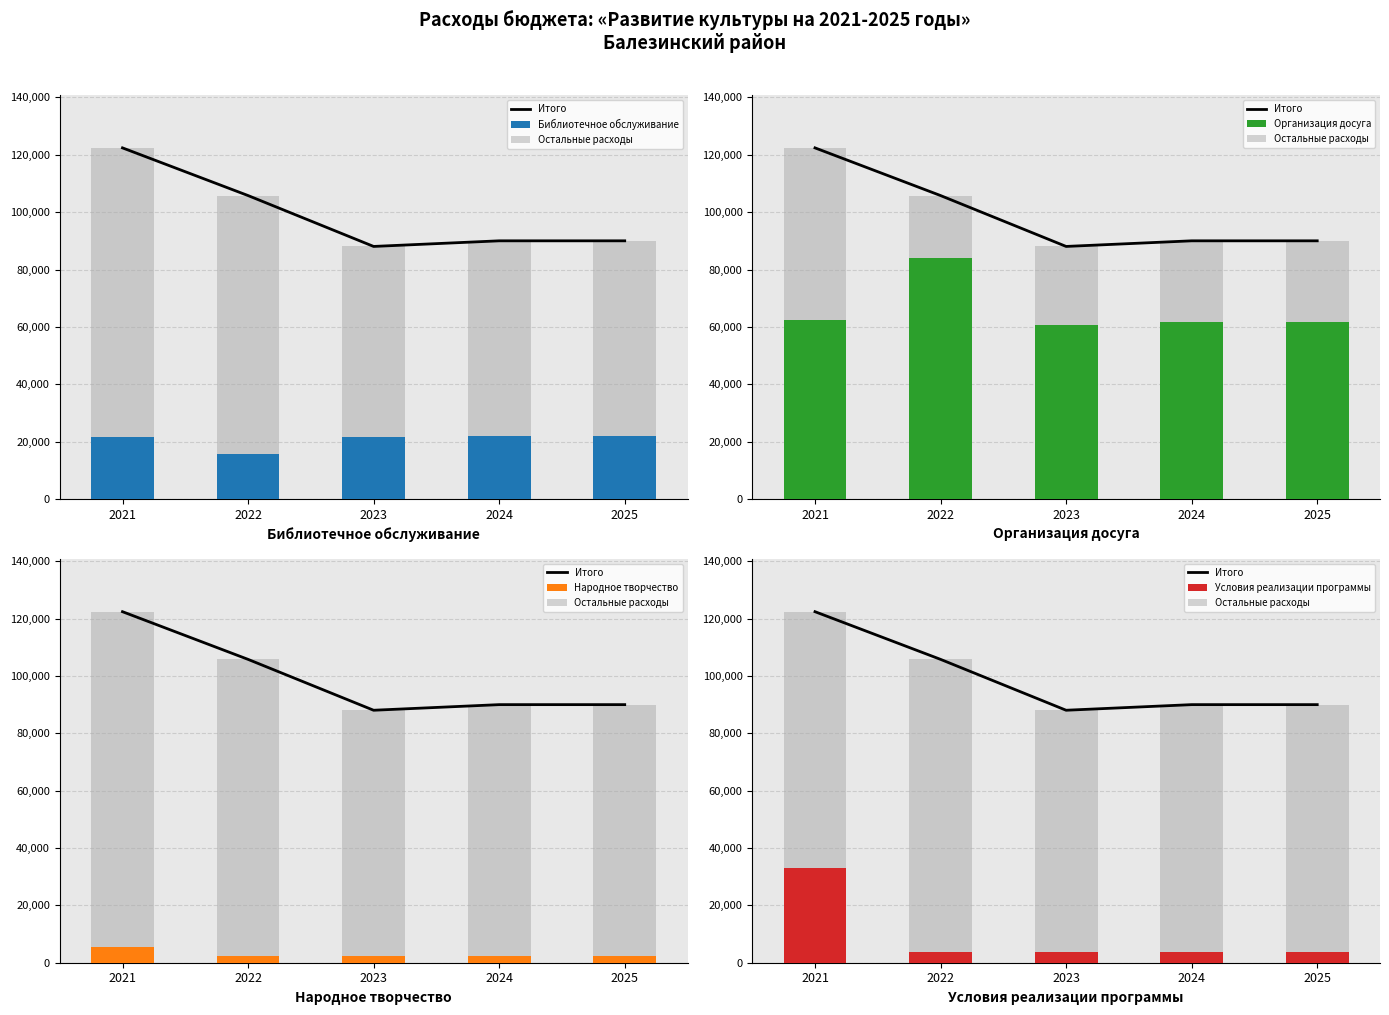

Reading left to right, transcribe all the data shown in this chart.

Итого: 122420.4	105792.6	88048.1	90005.9	90005.9
Библиотечное обслуживание: 21478.7	15814.4	21514.7	21933.9	21933.9
Остальные расходы: 89228.0	102075.1	84375.6	86099.4	86099.4
Организация досуга: 62233.2	83960.7	60560.9	61865.5	61865.5
Народное творчество: 5516.1	2300.0	2300.0	2300.0	2300.0
Условия реализации программы: 33192.4	3717.5	3672.5	3906.5	3906.5